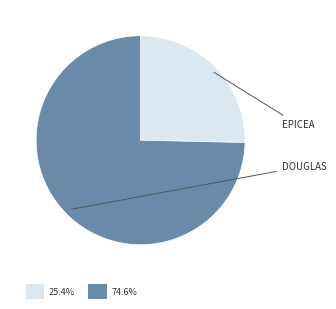

How many slices are in this pie chart?

2